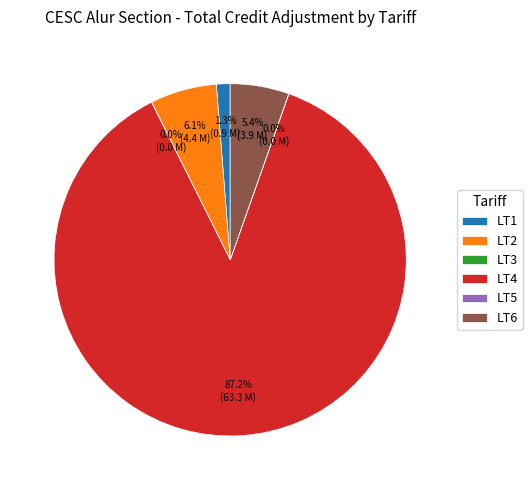

Does any single category account for the majority?

Yes